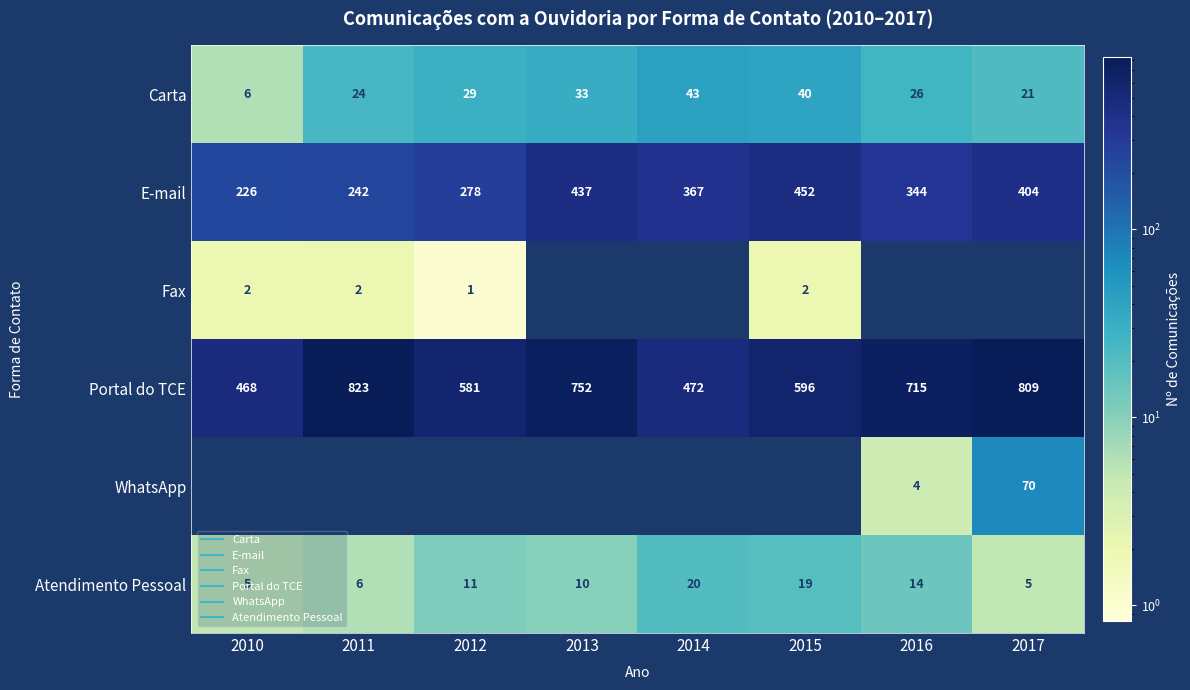

The value of E-mail at 2011 is 349. True or false?

False